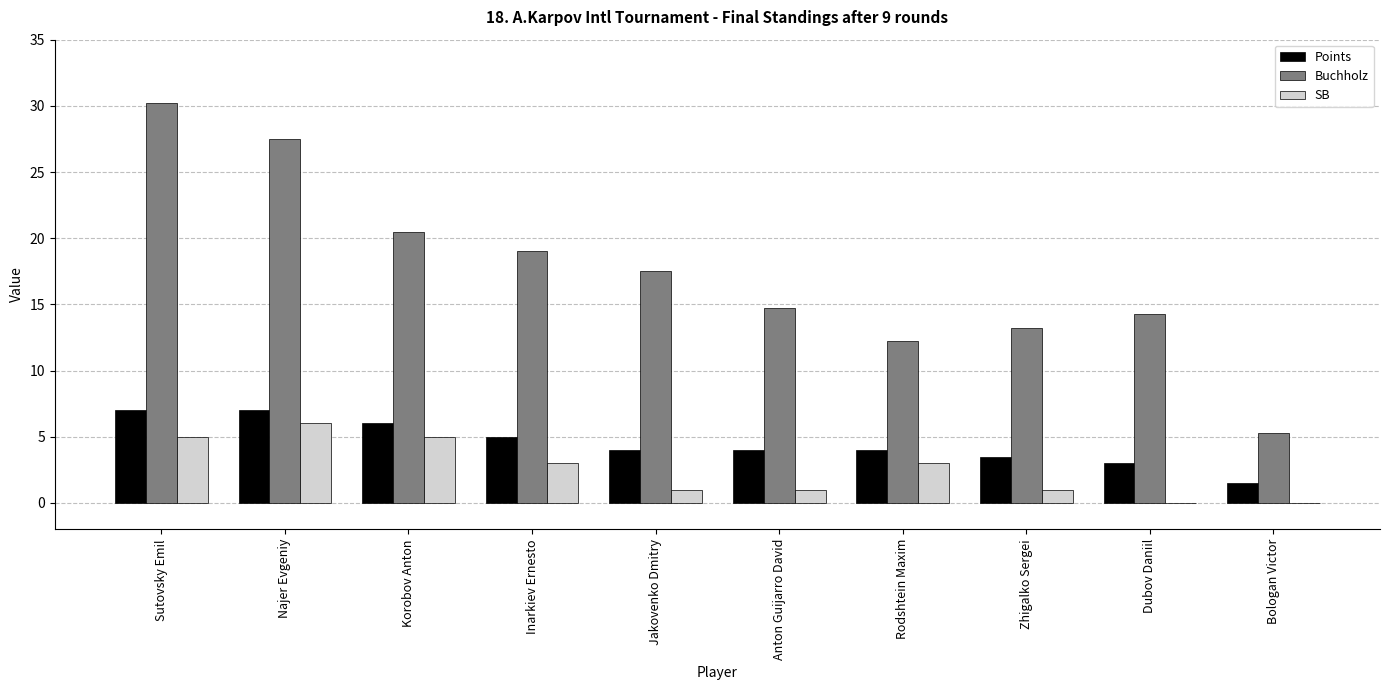

What is the average value of the SB series?

2.5